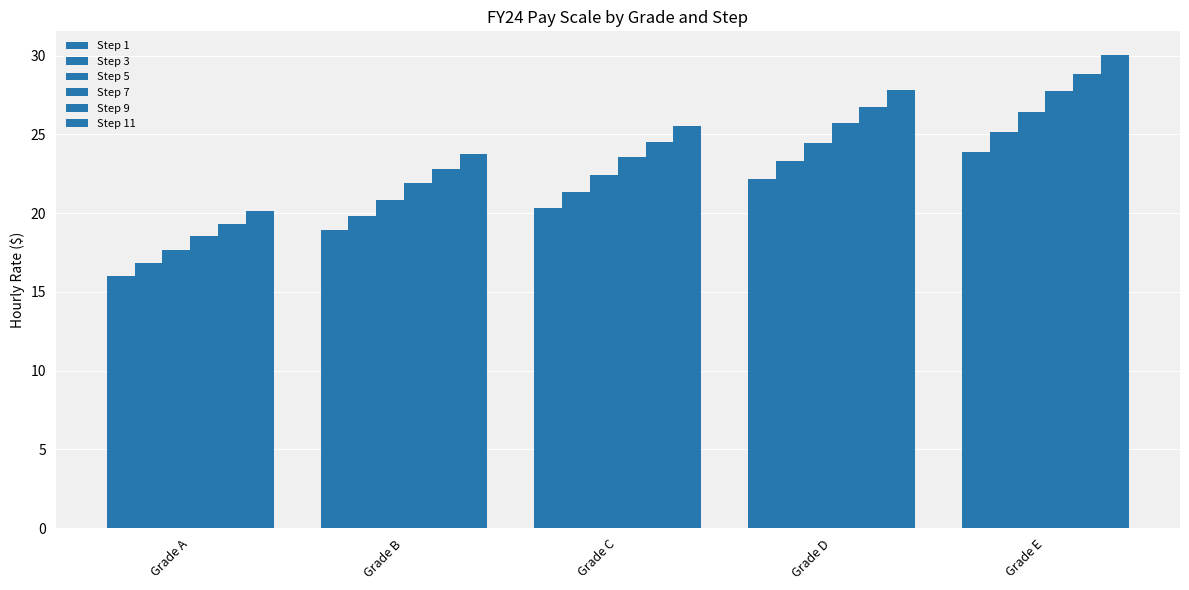

The value of Step 3 at Grade D is 8.5. True or false?

False